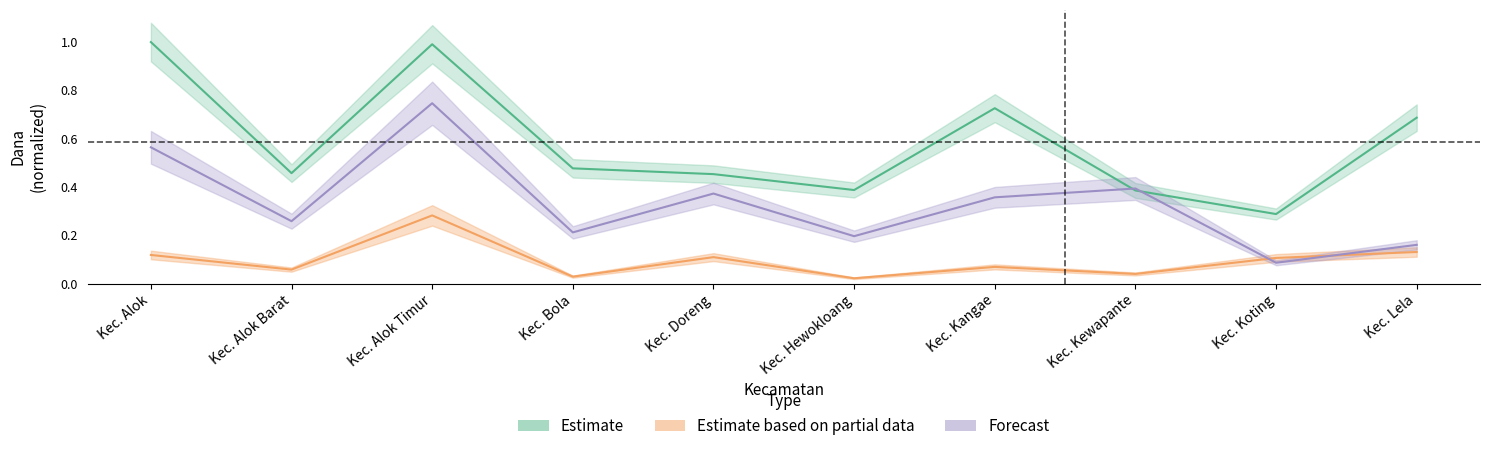

What position from the right is Kec. Doreng?

6